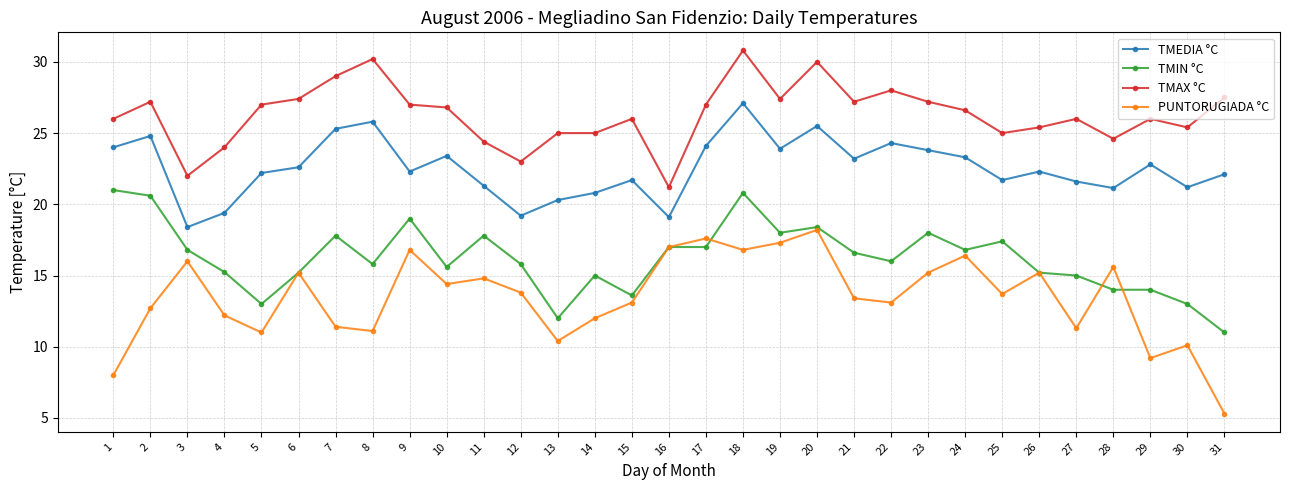

What is the highest value of the TMIN °C series?

21.0